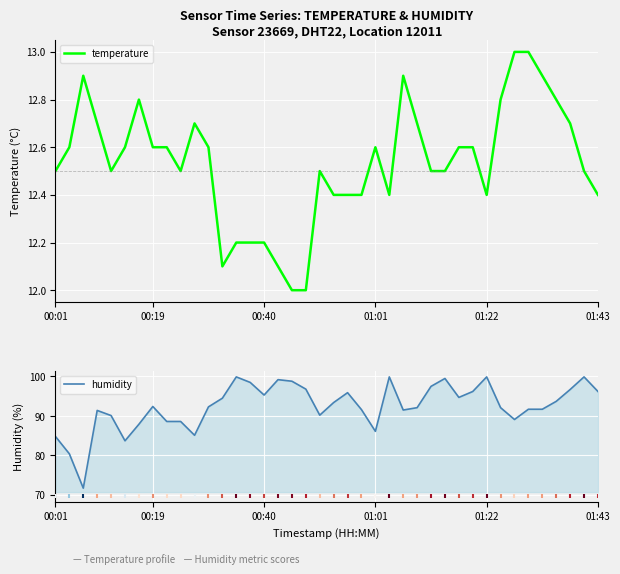

Which series has the largest total across all categories?

humidity